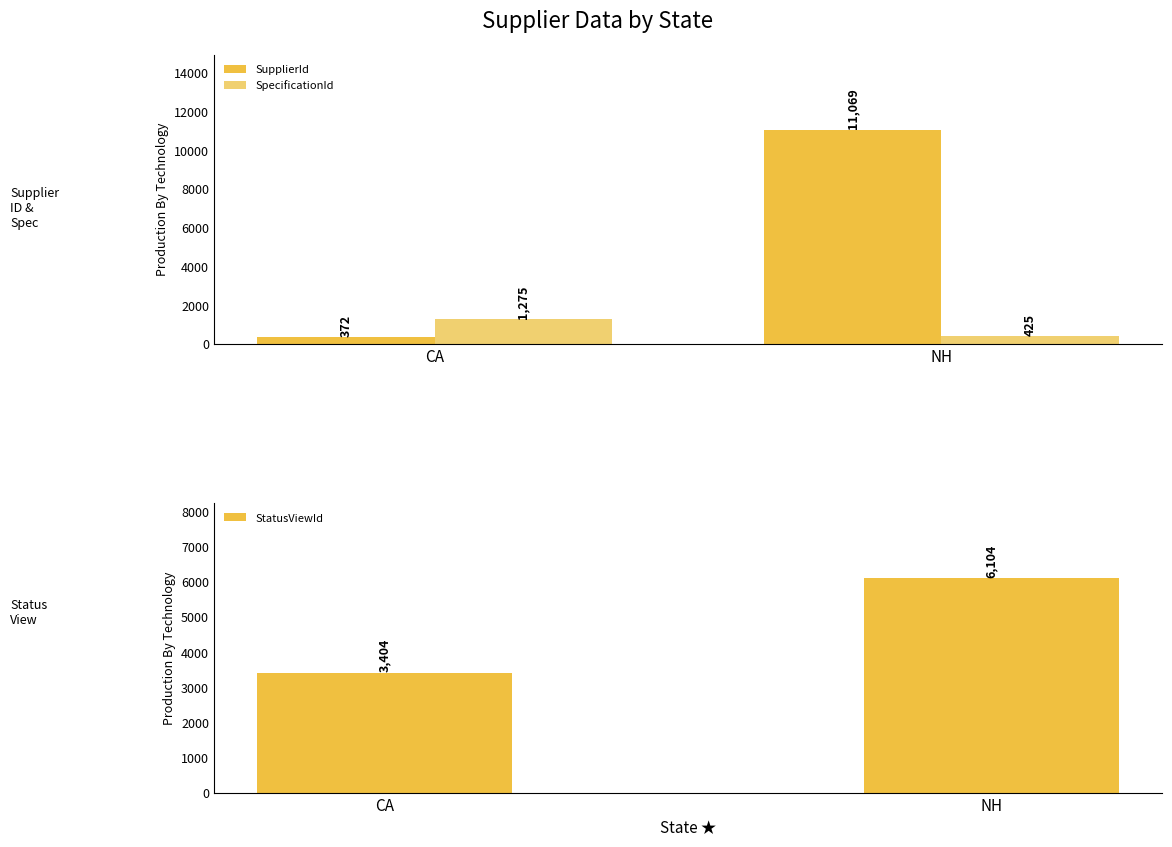

Rank the series at NH from lowest to highest value.

SpecificationId, StatusViewId, SupplierId